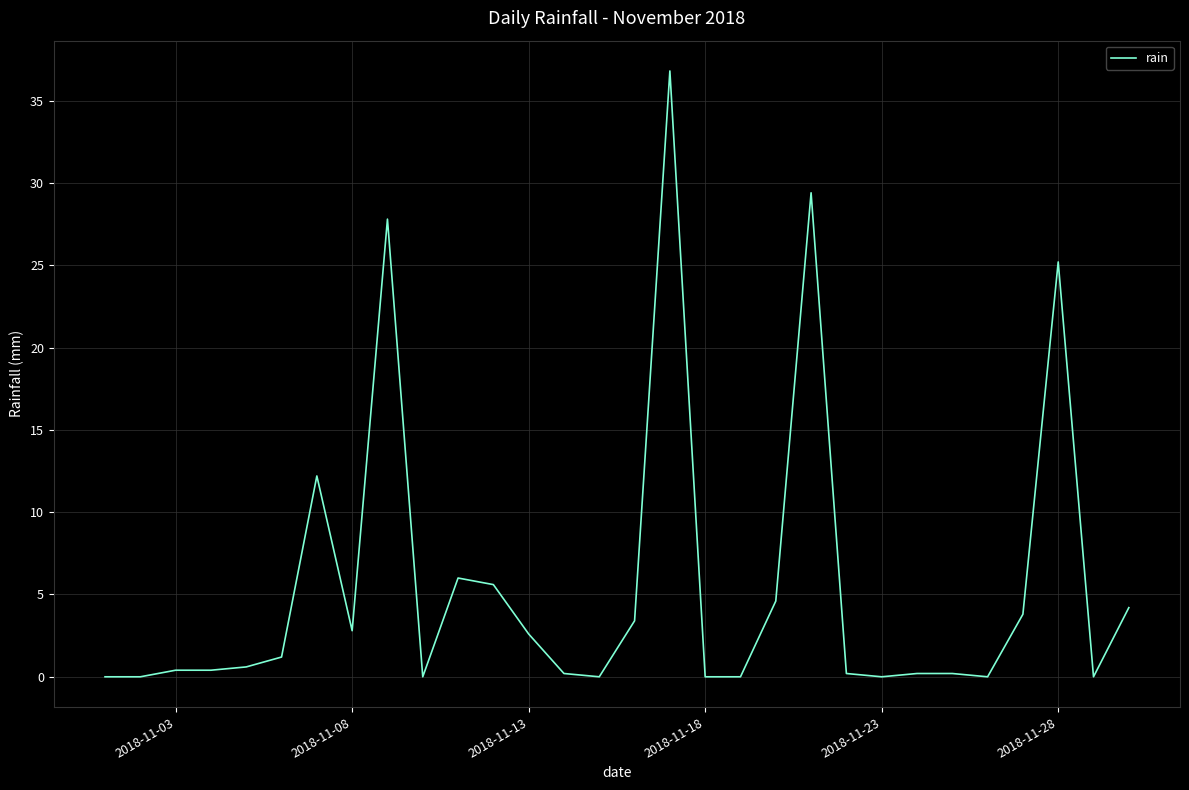

What is the difference between the maximum and minimum values?

36.8